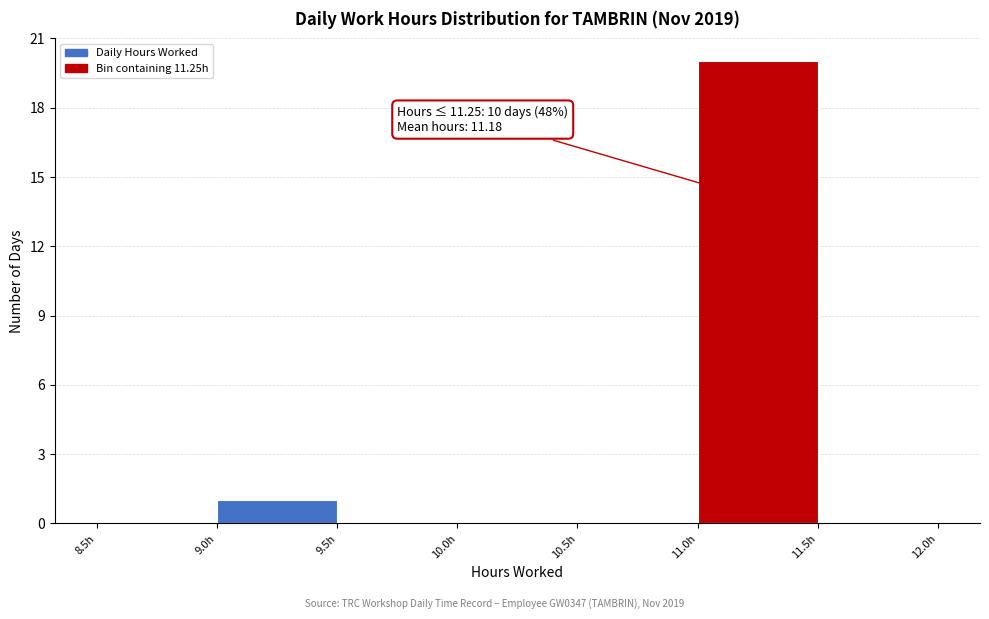

Which range on the x-axis has the tallest bar?

11.0 to 11.5